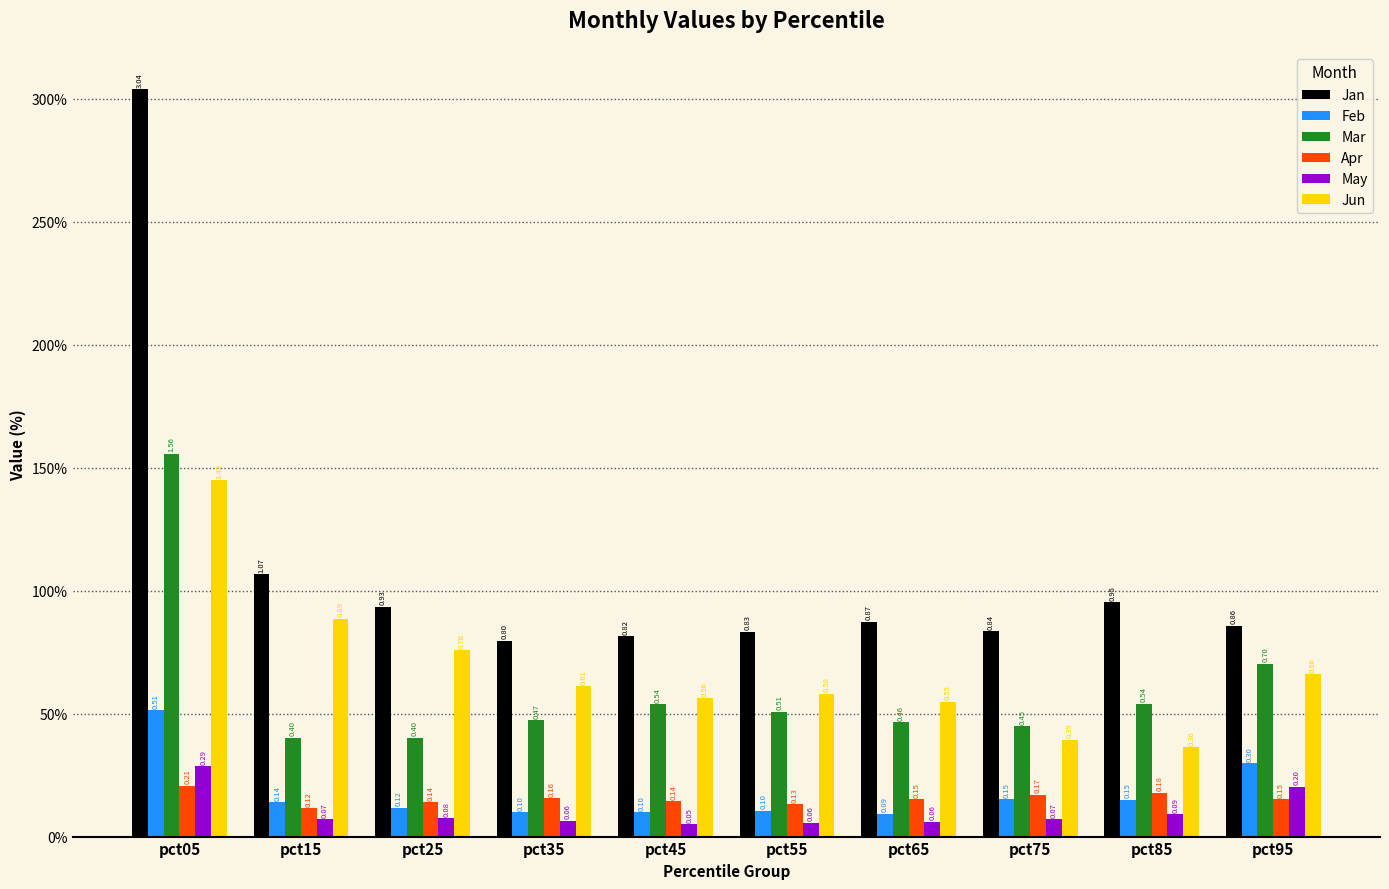

Reading right to left, what are all the values shown in this chart?

Jan: pct95=0.9	pct85=1.0	pct75=0.8	pct65=0.9	pct55=0.8	pct45=0.8	pct35=0.8	pct25=0.9	pct15=1.1	pct05=3.0
Feb: pct95=0.3	pct85=0.1	pct75=0.2	pct65=0.1	pct55=0.1	pct45=0.1	pct35=0.1	pct25=0.1	pct15=0.1	pct05=0.5
Mar: pct95=0.7	pct85=0.5	pct75=0.4	pct65=0.5	pct55=0.5	pct45=0.5	pct35=0.5	pct25=0.4	pct15=0.4	pct05=1.6
Apr: pct95=0.2	pct85=0.2	pct75=0.2	pct65=0.2	pct55=0.1	pct45=0.1	pct35=0.2	pct25=0.1	pct15=0.1	pct05=0.2
May: pct95=0.2	pct85=0.1	pct75=0.1	pct65=0.1	pct55=0.1	pct45=0.1	pct35=0.1	pct25=0.1	pct15=0.1	pct05=0.3
Jun: pct95=0.7	pct85=0.4	pct75=0.4	pct65=0.5	pct55=0.6	pct45=0.6	pct35=0.6	pct25=0.8	pct15=0.9	pct05=1.4